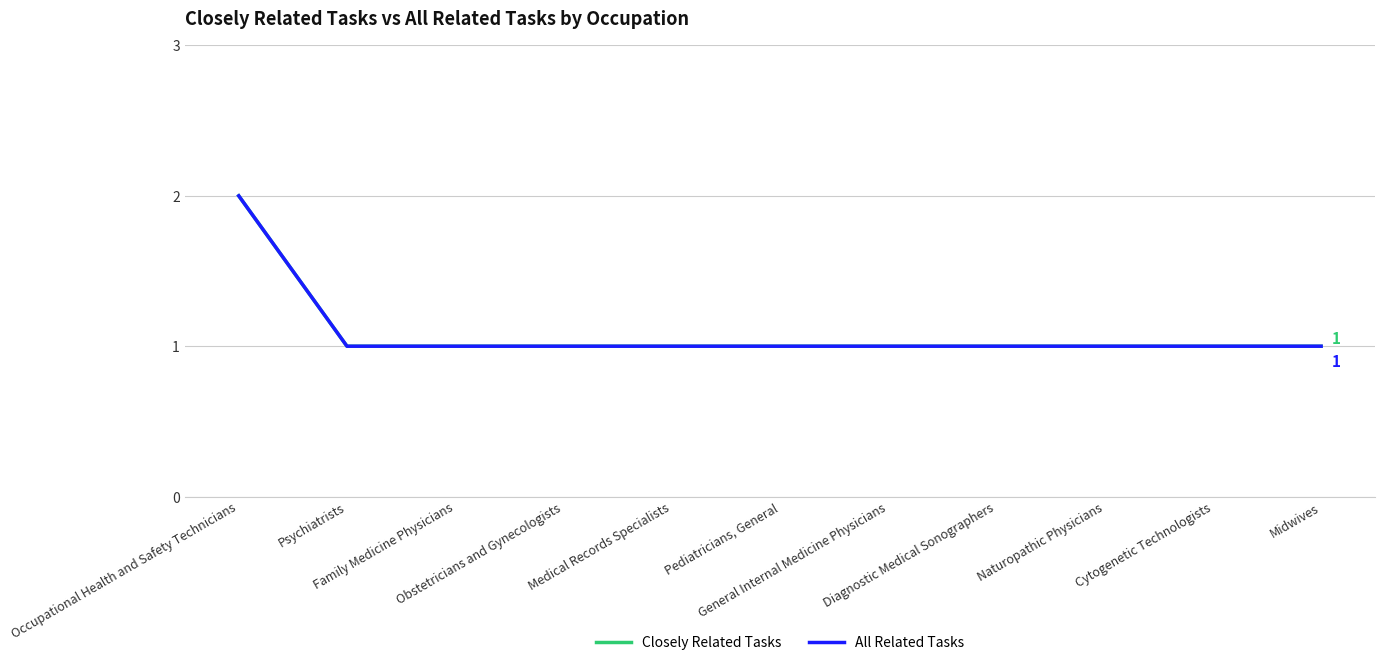

How many lines are shown in the chart?

2